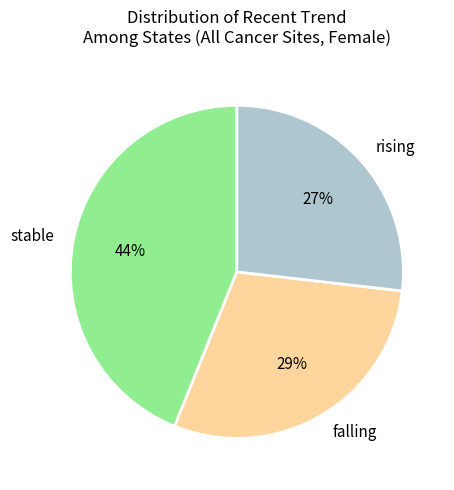

To the nearest percent, what portion does stable represent?

44%